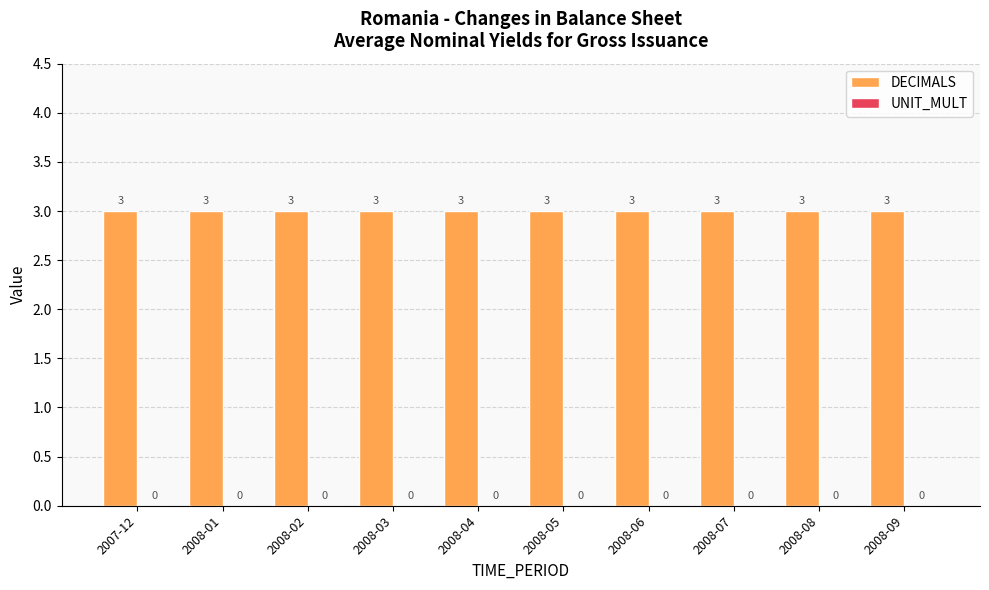

How many bars are there in total?

20